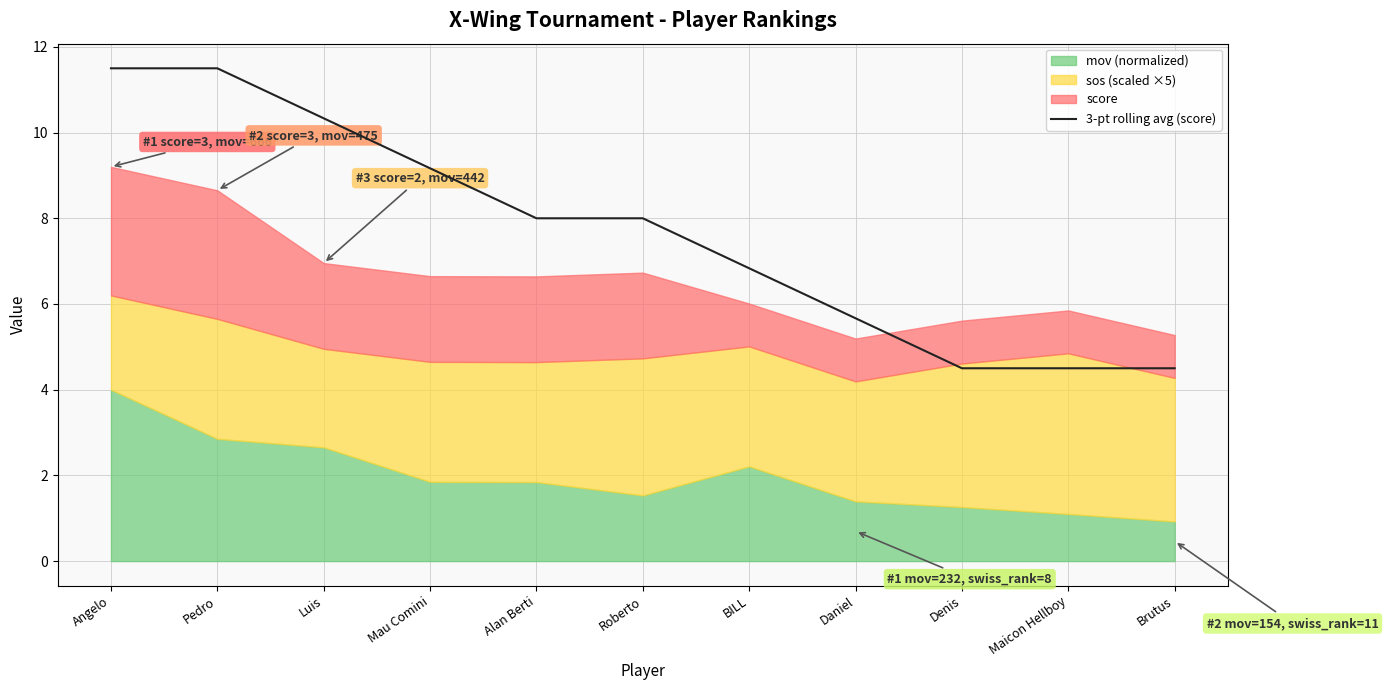

What position from the left is Mau Comini?

4